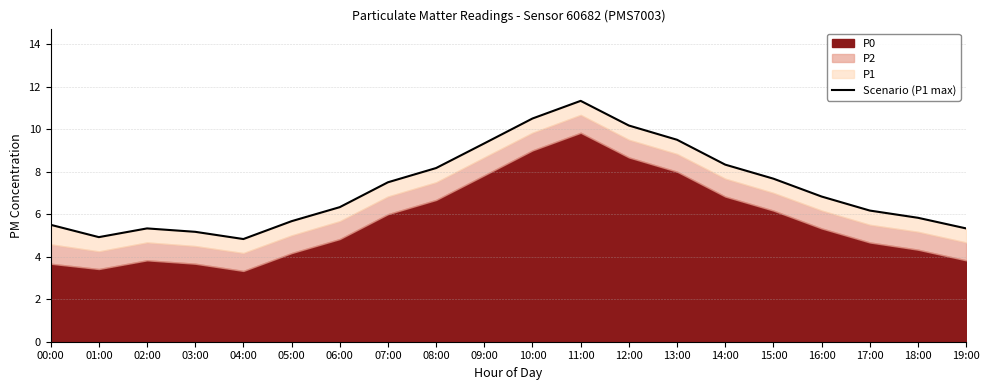

List the labels in order of value, largest first.

11:00, 10:00, 12:00, 13:00, 09:00, 14:00, 08:00, 15:00, 07:00, 16:00, 06:00, 17:00, 18:00, 05:00, 00:00, 02:00, 19:00, 03:00, 01:00, 04:00